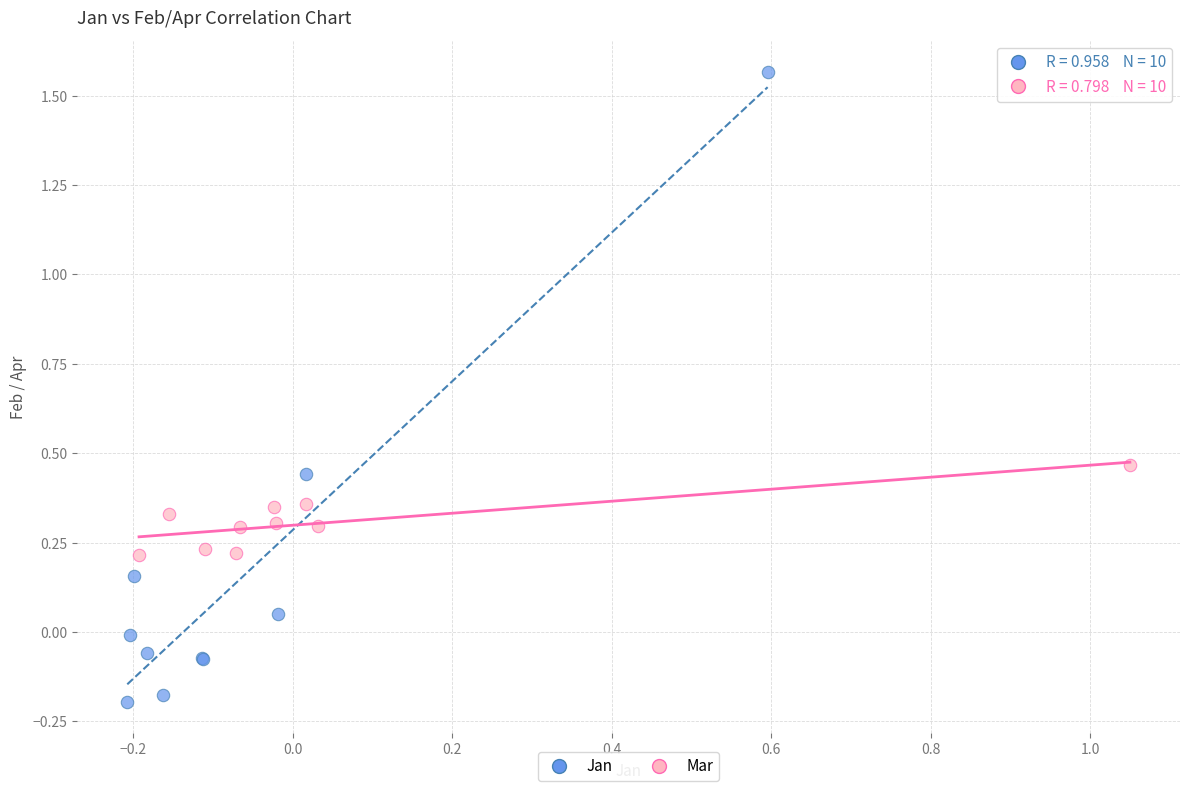

Which series has the largest Y range (max minus min)?

Jan